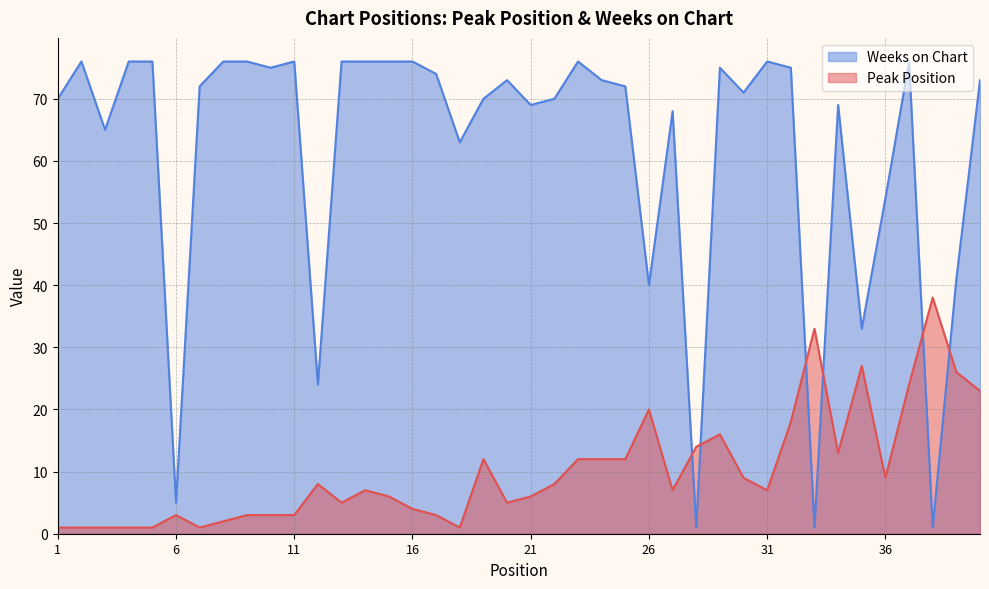

What is the value of the Peak Position point at the 29th from the left?

16